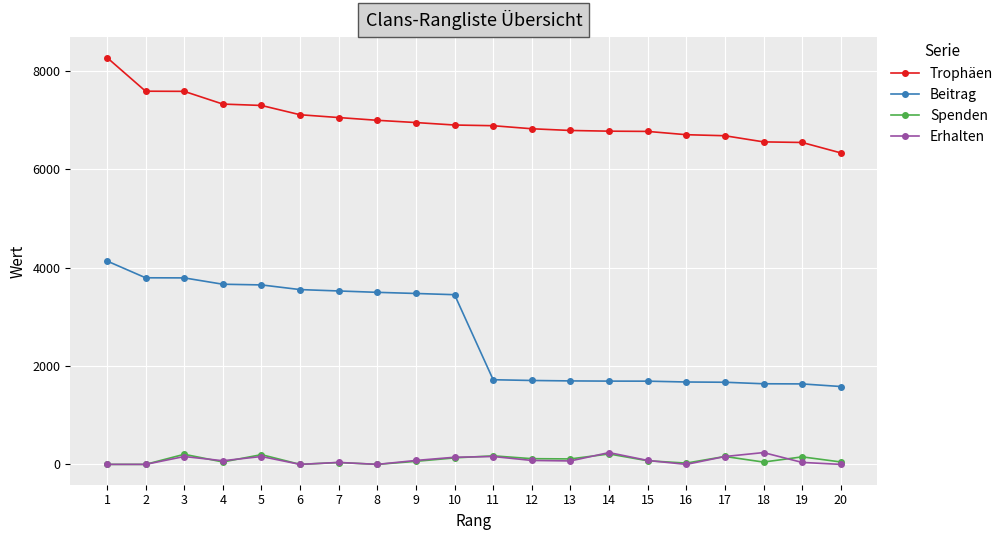

Does the chart display data point markers on the line(s)?

Yes